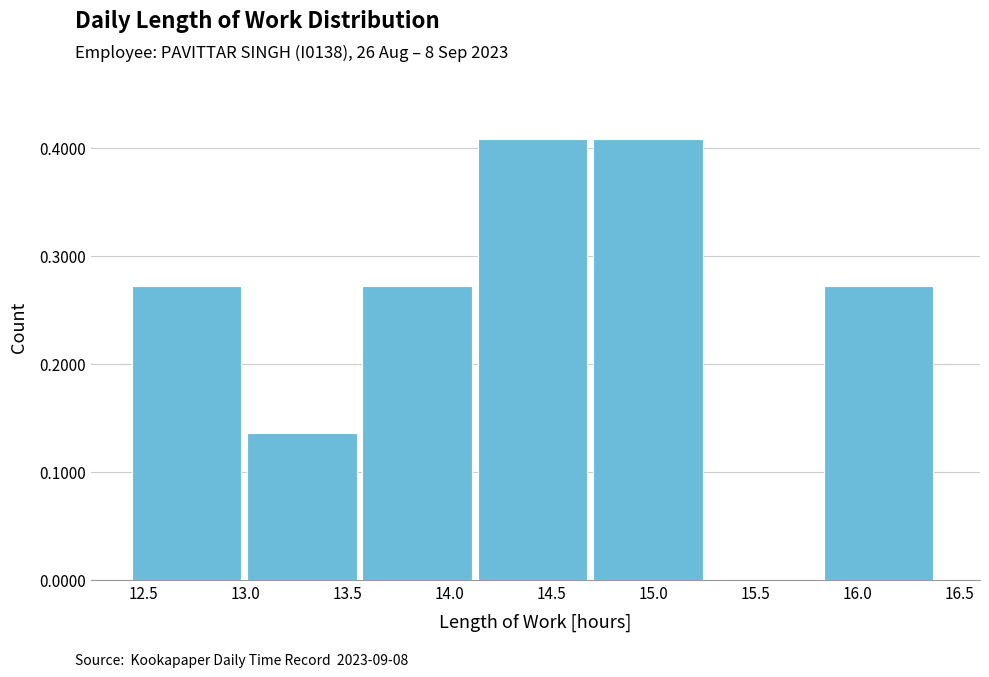

Reading left to right, transcribe this chart: for each bar, give the range it covers on the x-axis and its height. Neither the bar edges nor the heights are printed on the chart, so give them approximately, as read against the axes.

12.45 to 13.00: 0.27
13.00 to 13.55: 0.14
13.55 to 14.15: 0.27
14.15 to 14.70: 0.41
14.70 to 15.25: 0.41
15.25 to 15.85: 0
15.85 to 16.40: 0.27